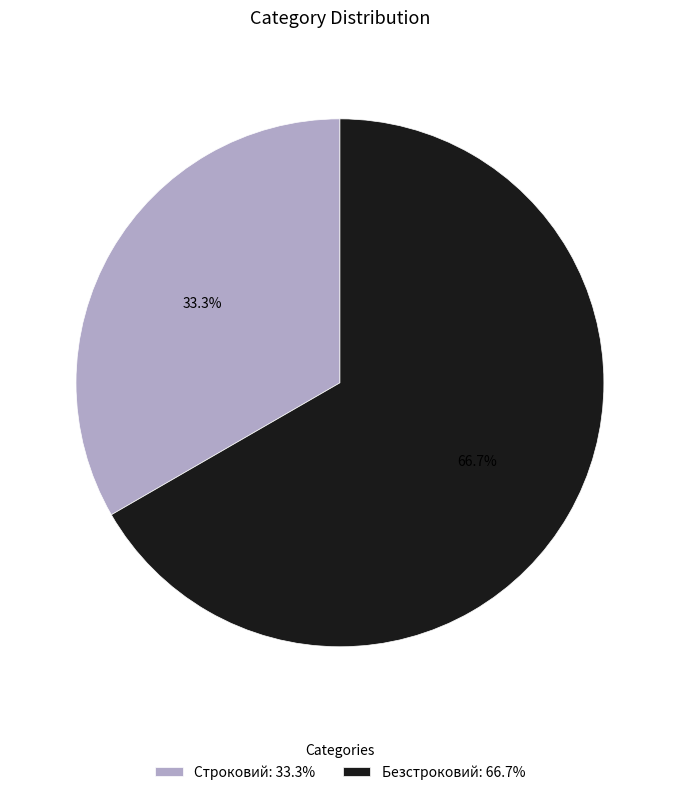

Combined, do Строковий and Безстроковий account for over 50%?

Yes